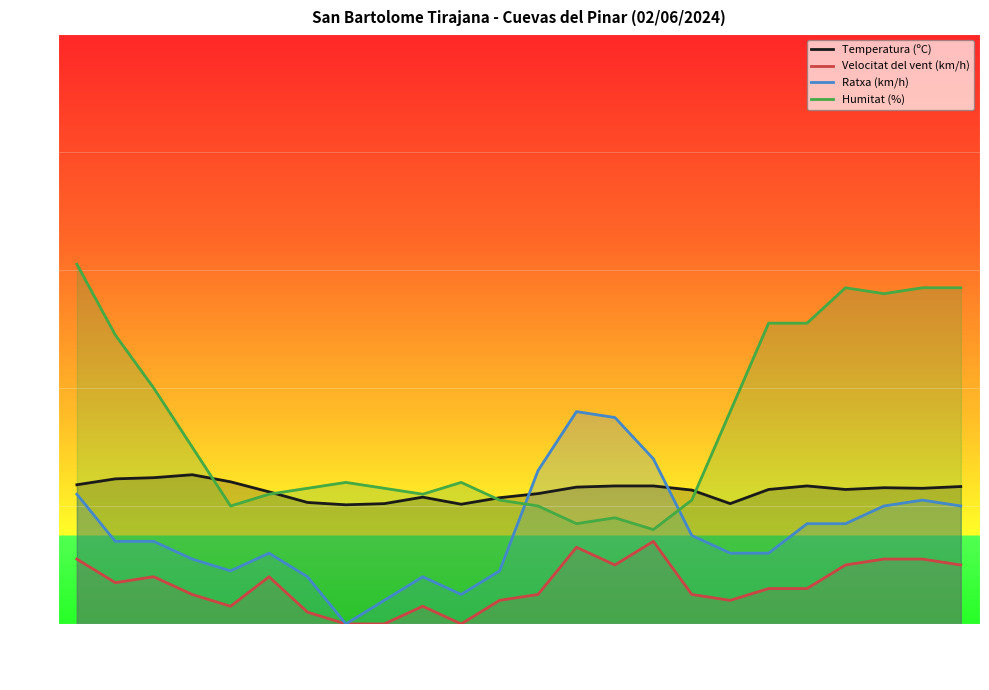

How many lines are shown in the chart?

4